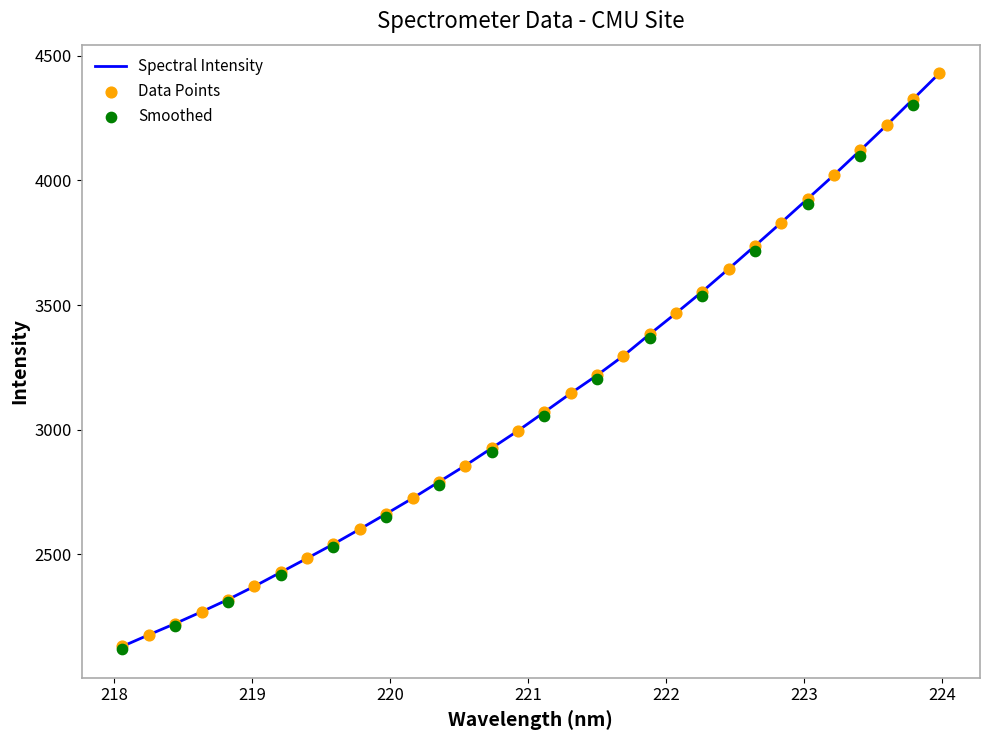

What is the minimum value for Spectral Intensity?

2131.5